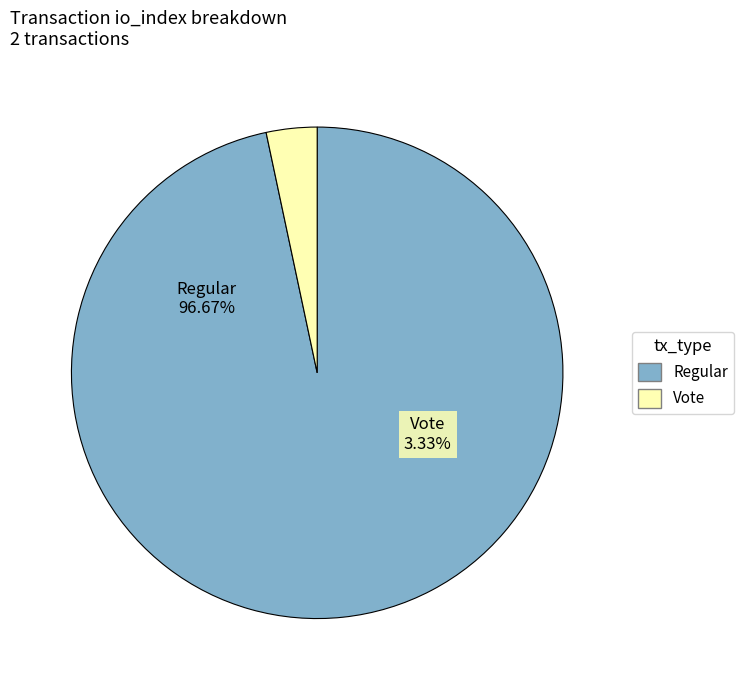

Is the sum of tx_type=Regular (io_index=58) and tx_type=Vote (io_index=2) greater than half?

Yes